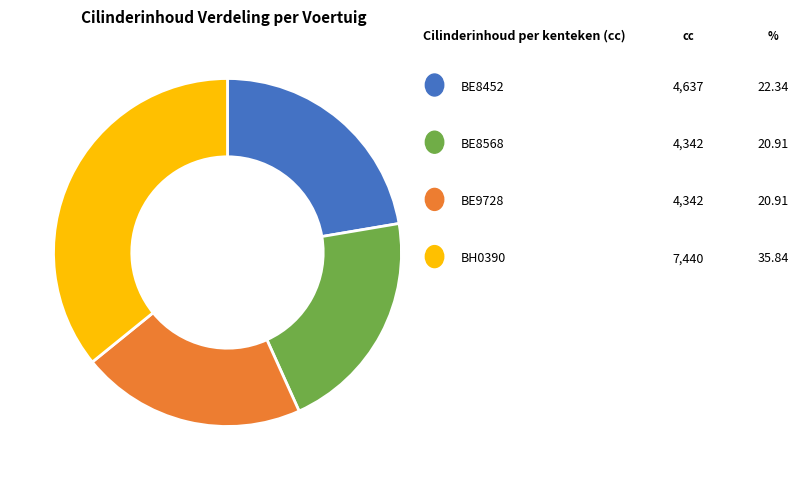

Is there any slice that represents more than half of the pie?

No